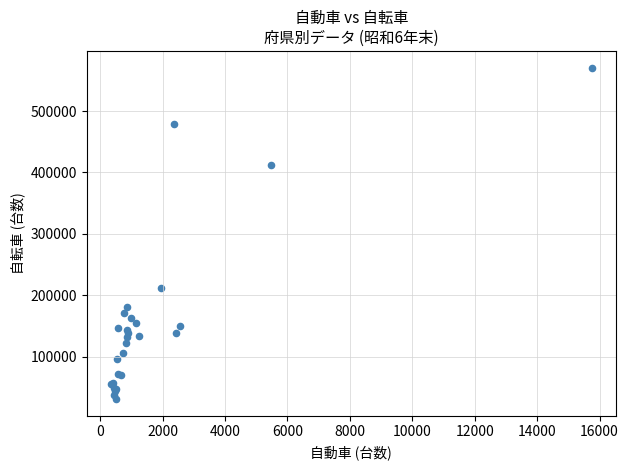

What Y value in the scatter plot is closest to 300955?

211672